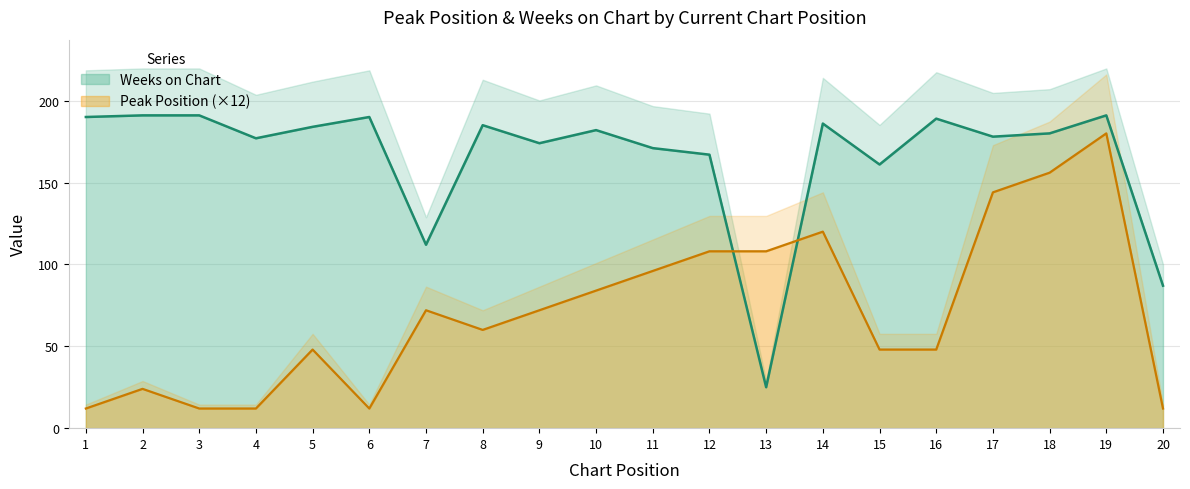

What are all the series names shown in the legend?

Peak Position, Weeks on Chart